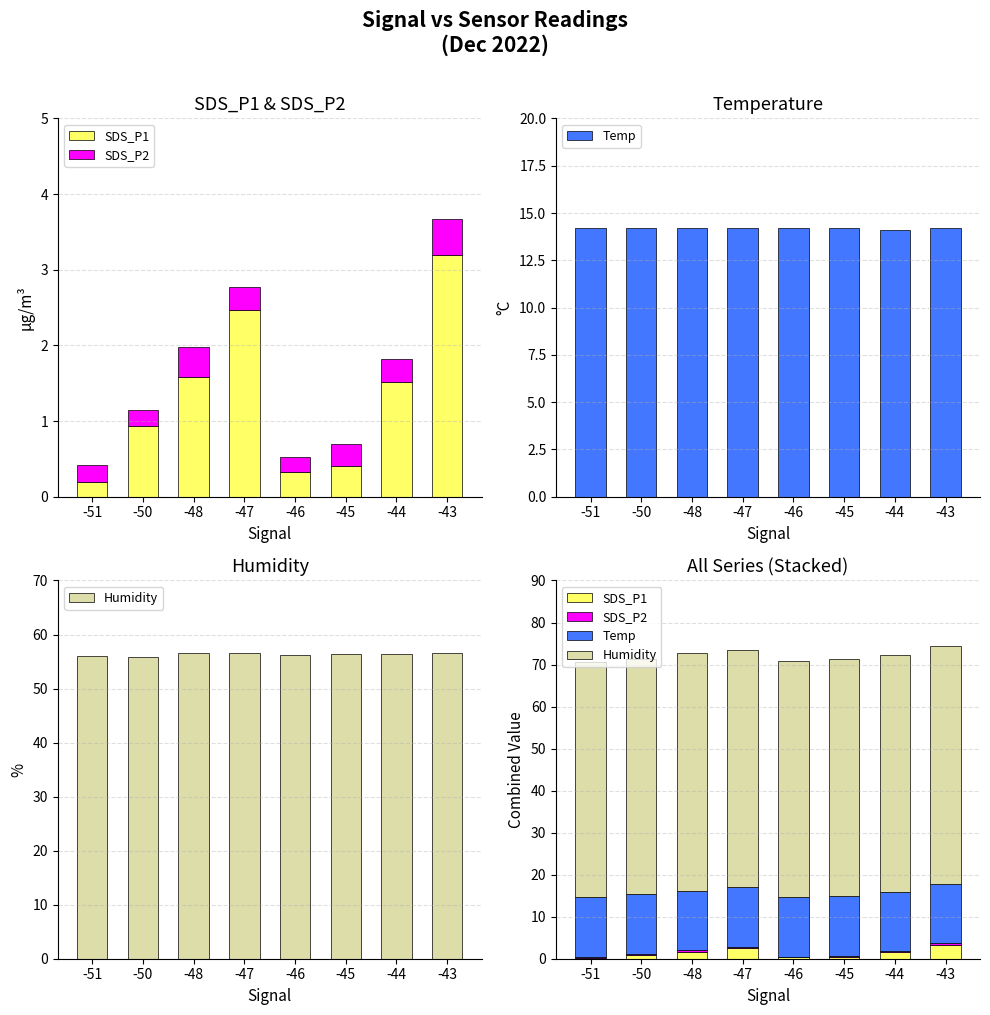

How many values in the SDS_P1 series are below 1?

4